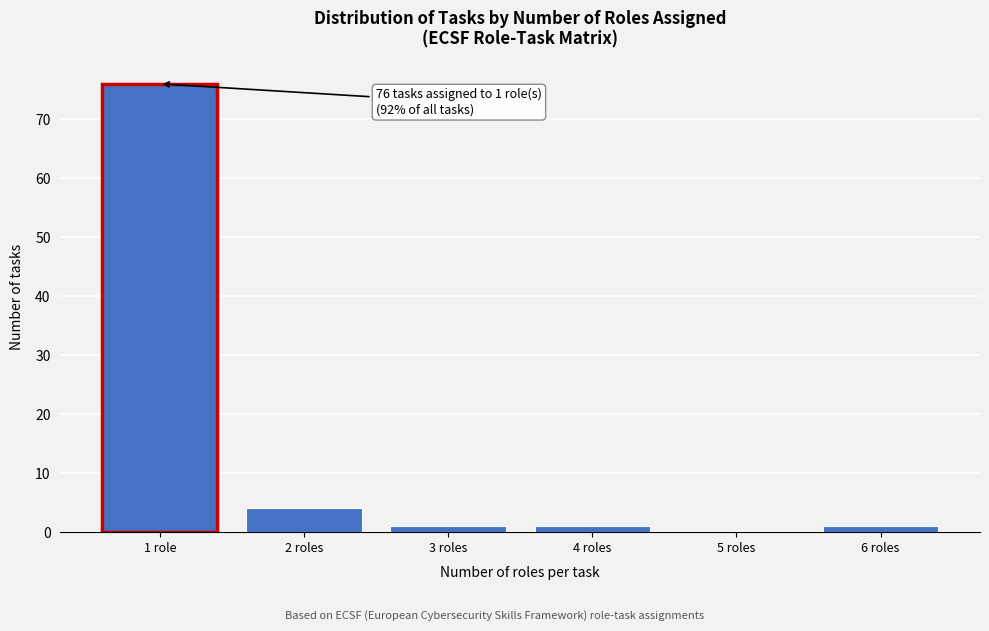

Reading right to left, transcribe all the data shown in this chart.

6 roles=1	5 roles=0	4 roles=1	3 roles=1	2 roles=4	1 role=76